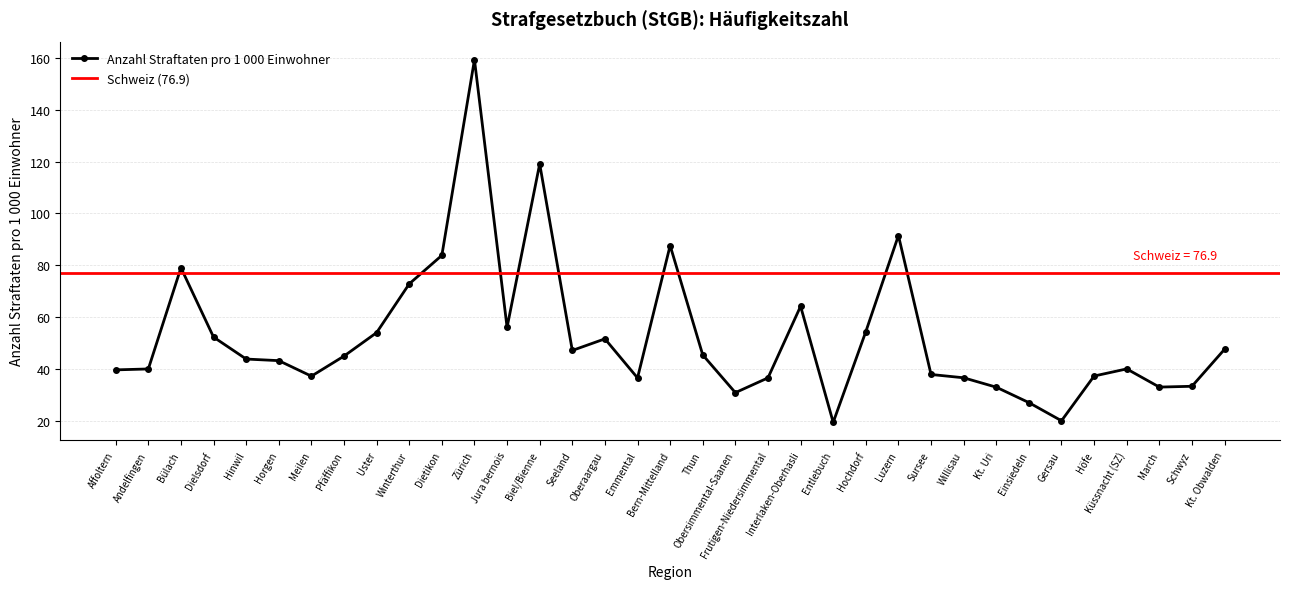

What is the ratio of the value at Höfe to the value at Hochdorf?

0.7